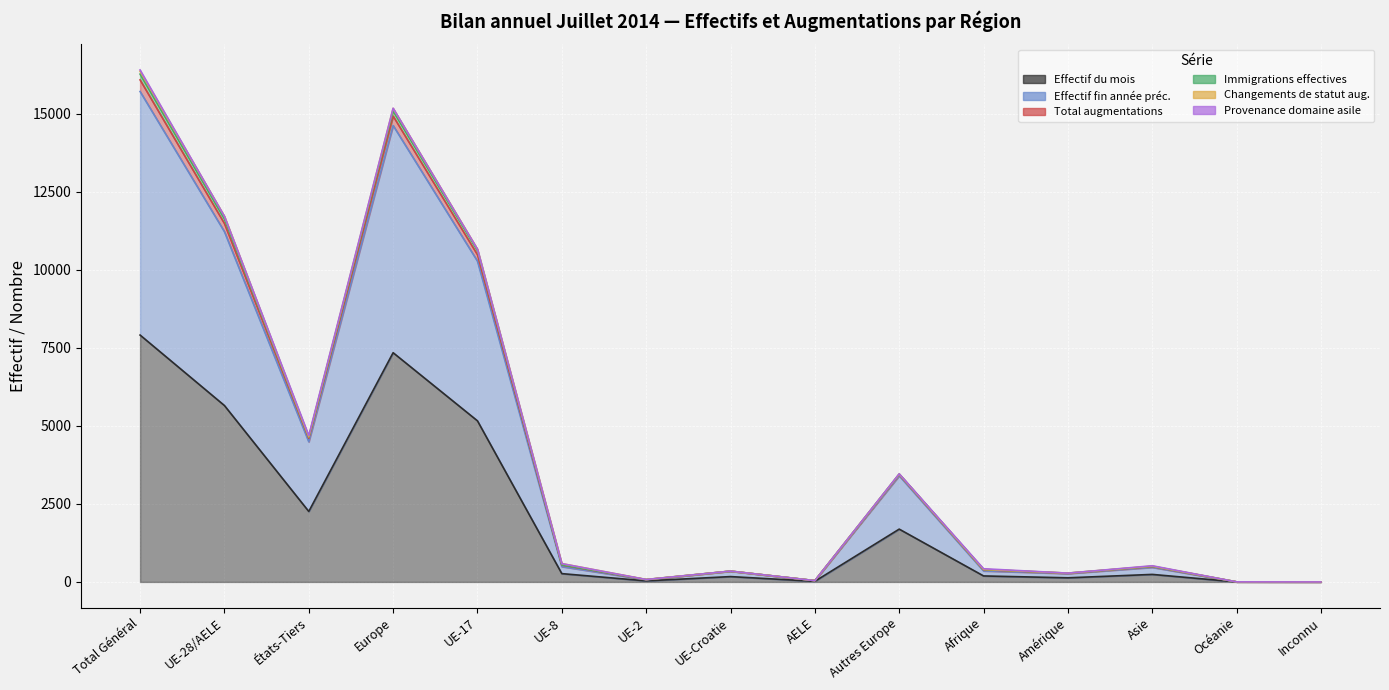

Rank the categories by Immigrations effectives value from highest to lowest.

Total Général, Europe, UE-28/AELE, UE-17, États-Tiers, Autres Europe, UE-8, Asie, Afrique, UE-Croatie, Amérique, UE-2, AELE, Océanie, Inconnu